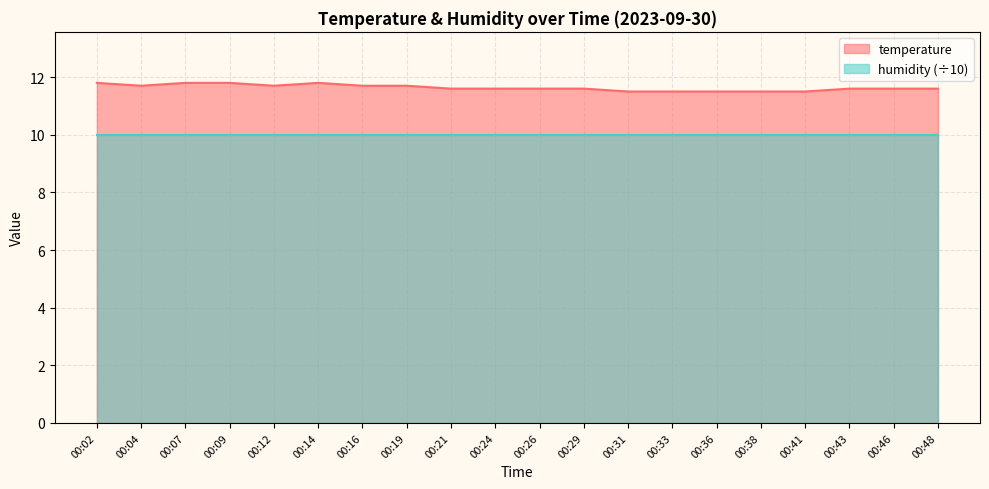

True or false: there are more than 1 points higher than both neighbors.

False